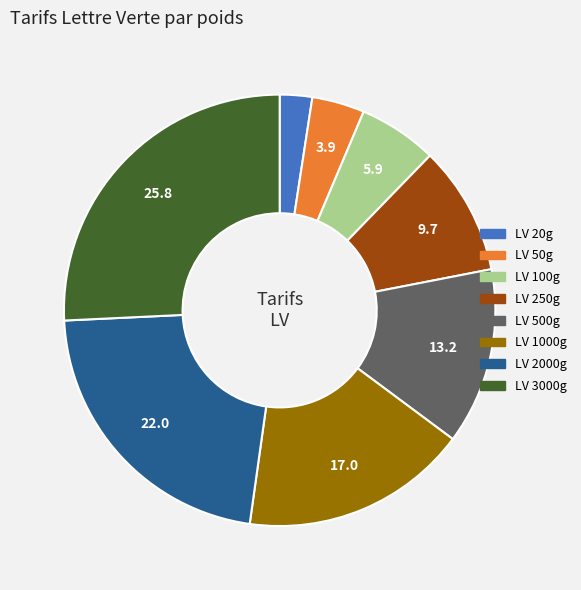

Count the number of slices in the pie.

8